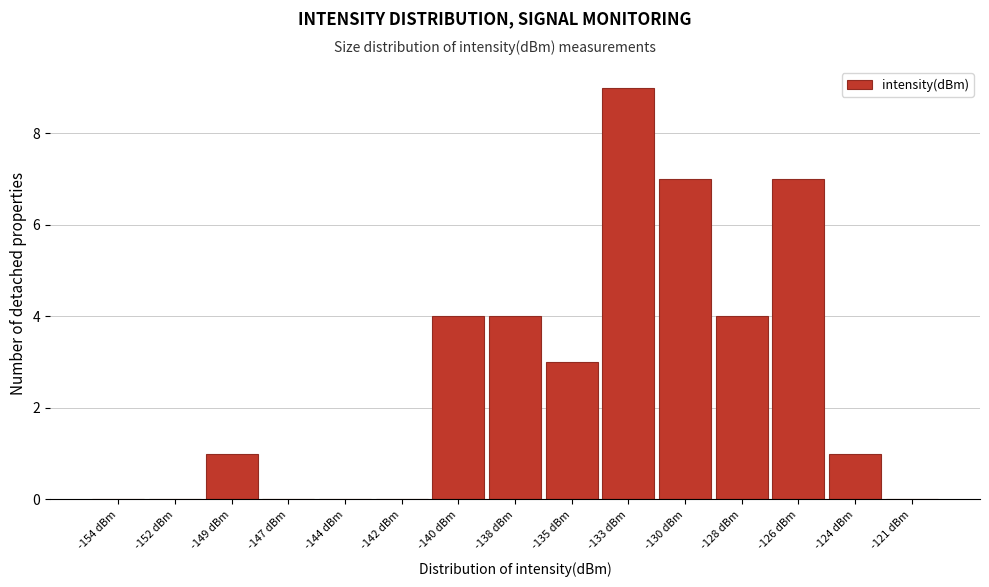

Reading left to right, transcribe all the data shown in this chart.

-154 dBm=0	-152 dBm=0	-149 dBm=1	-147 dBm=0	-144 dBm=0	-142 dBm=0	-140 dBm=4	-138 dBm=4	-135 dBm=3	-133 dBm=9	-130 dBm=7	-128 dBm=4	-126 dBm=7	-124 dBm=1	-121 dBm=0